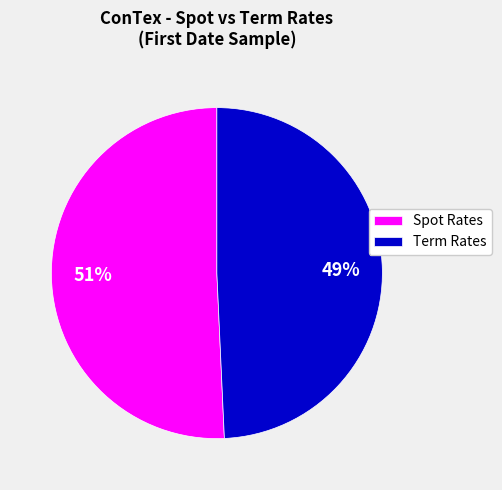

Which category has the smallest portion of the pie?

Term Rates